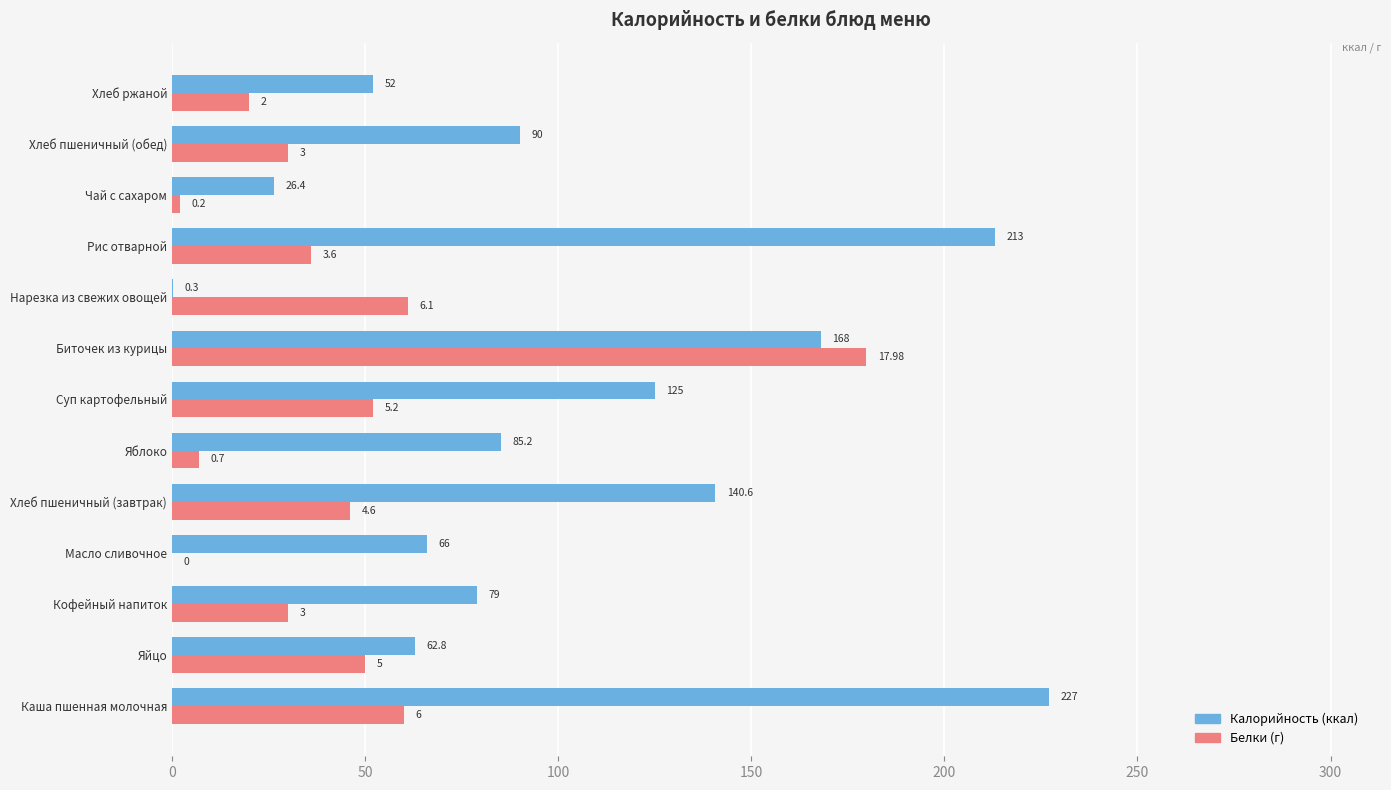

Which category has the highest value across all series?

Каша пшенная молочная